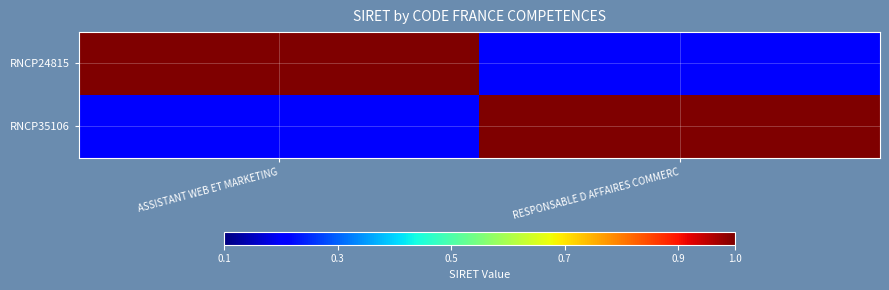

What is the total value across all series at RESPONSABLE D AFFAIRES COMMERC?

1